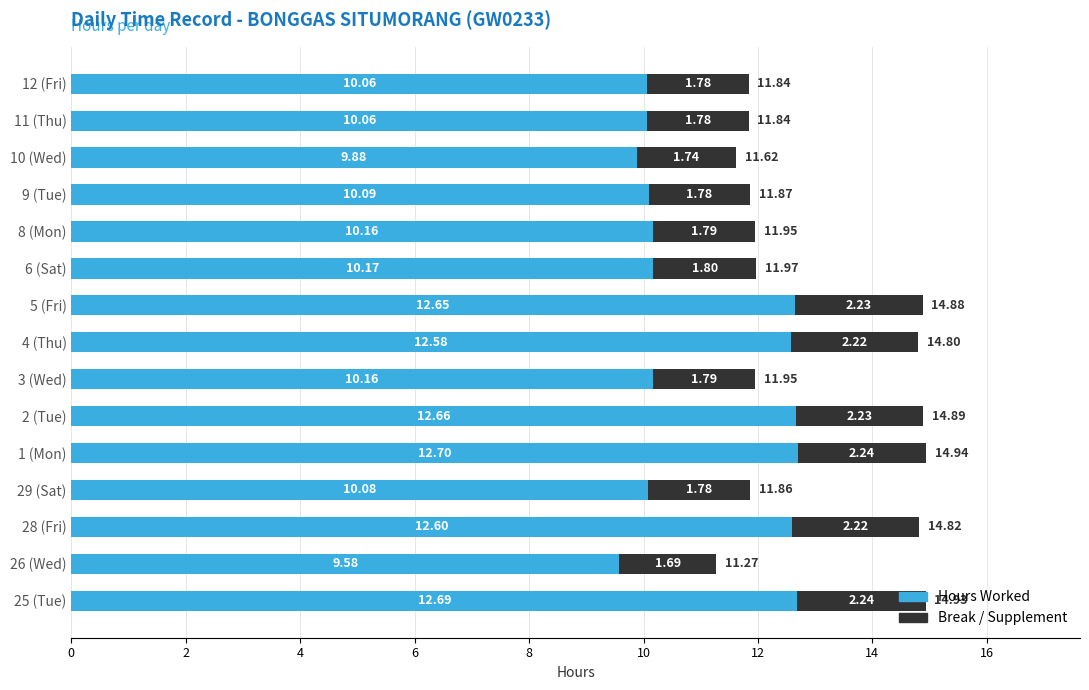

What is the total value across all series at 12 (Fri)?

11.8